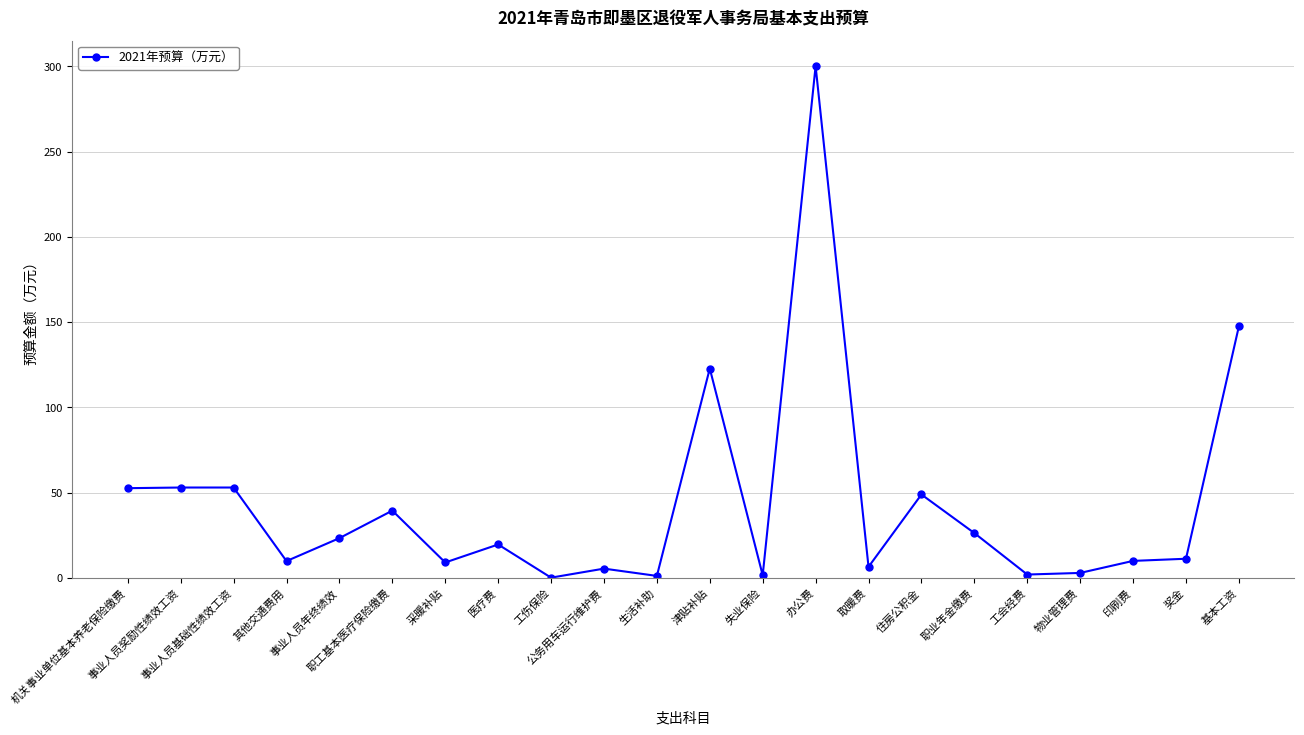

At which label is the value closest to 150?

基本工资